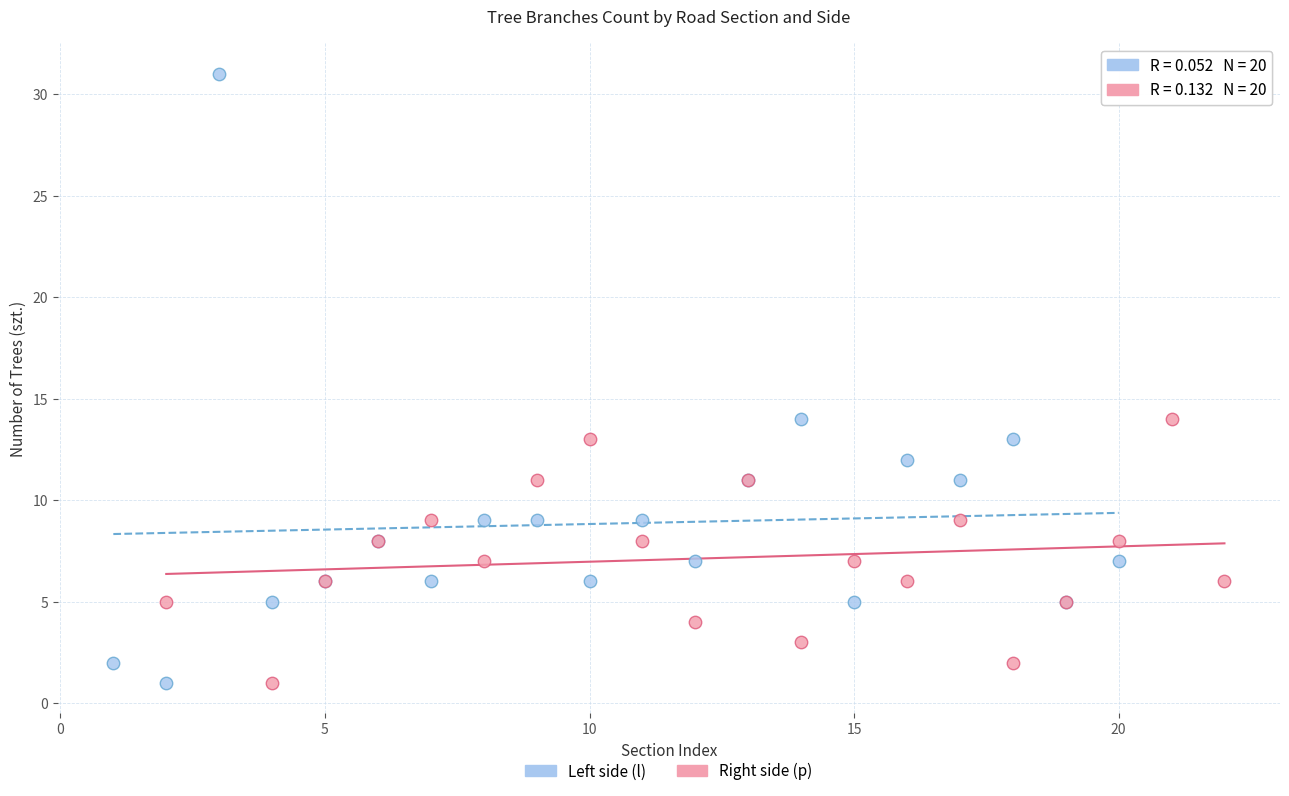

Which series contains the highest Y value?

Left side (l)